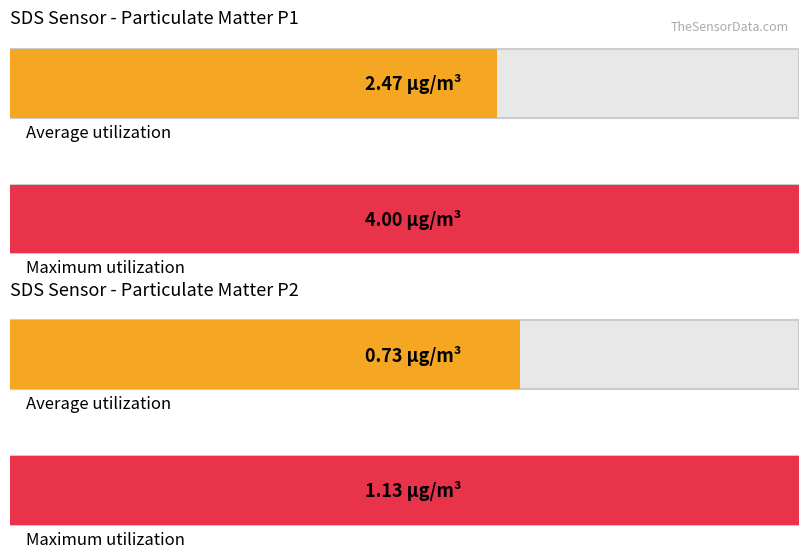

List the series in order of their peak value, highest first.

SDS_P1, SDS_P2